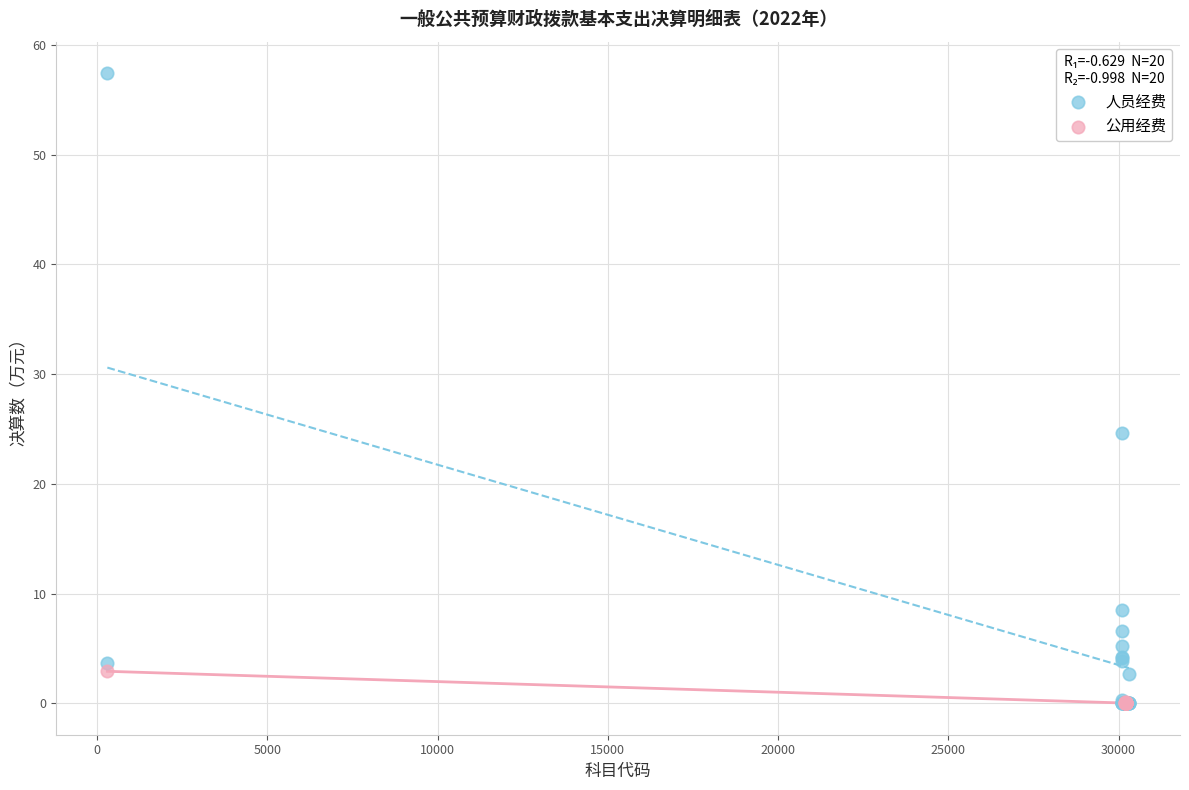

Which series contains the highest Y value?

人员经费